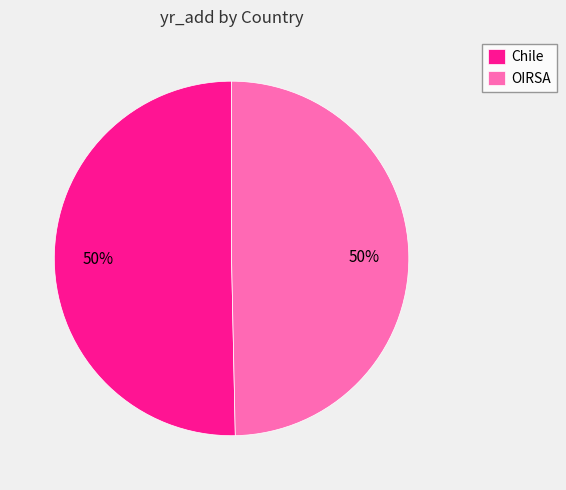

Approximately how many times larger is the value at Chile compared to OIRSA?

1.0